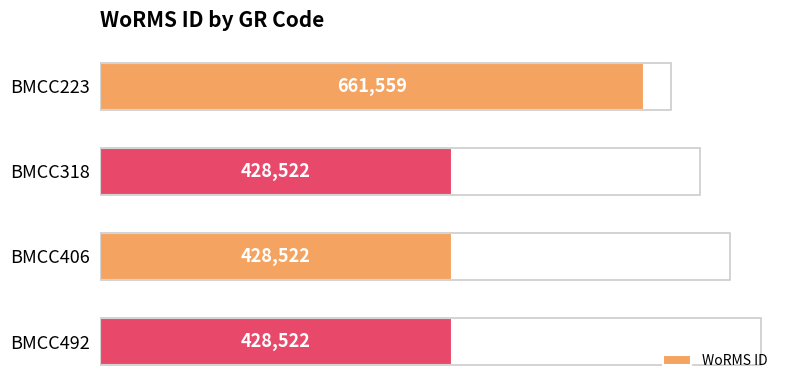

The value at BMCC492 is 192504. True or false?

False